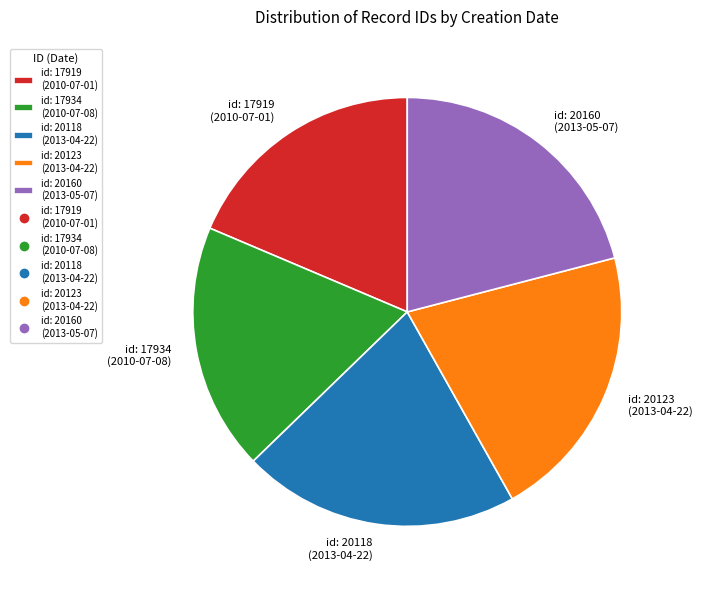

Is the sum of id: 17934 (2010-07-08) and id: 20160 (2013-05-07) greater than half?

No